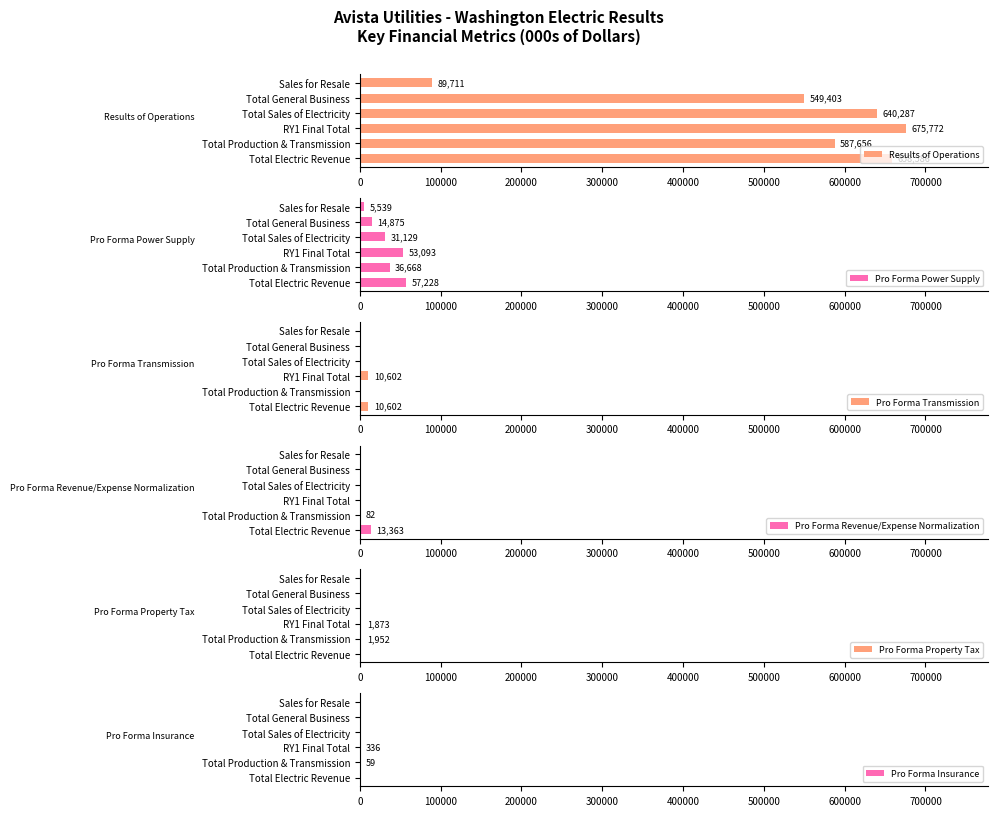

What is the maximum value for Pro Forma Revenue/Expense Normalization?

13363